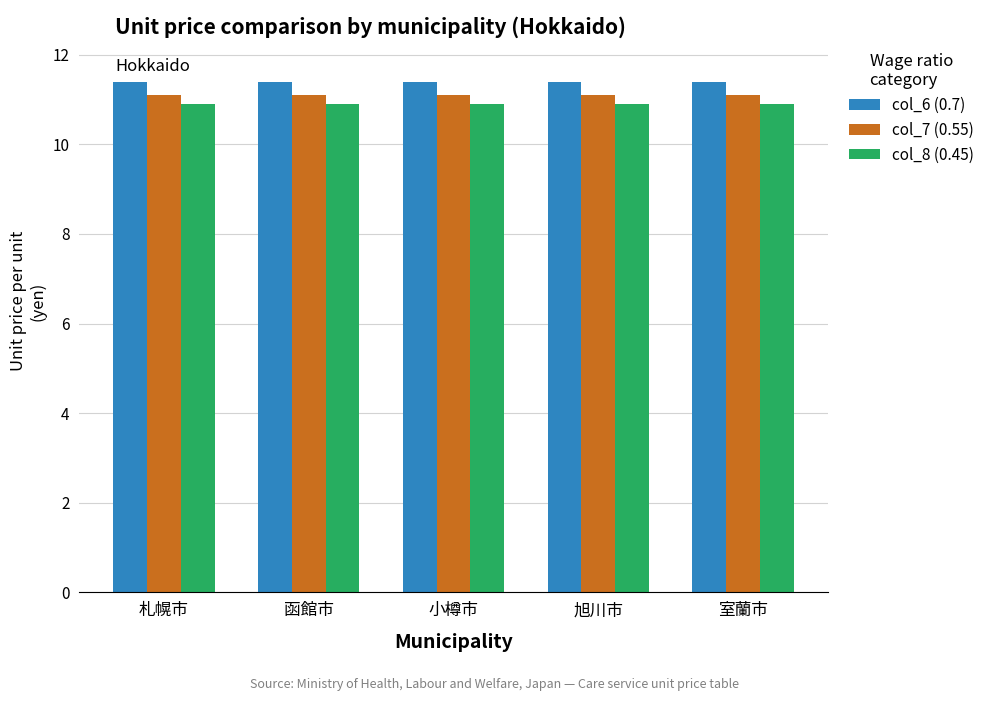

What is the difference between the highest and lowest values at 旭川市?

0.5